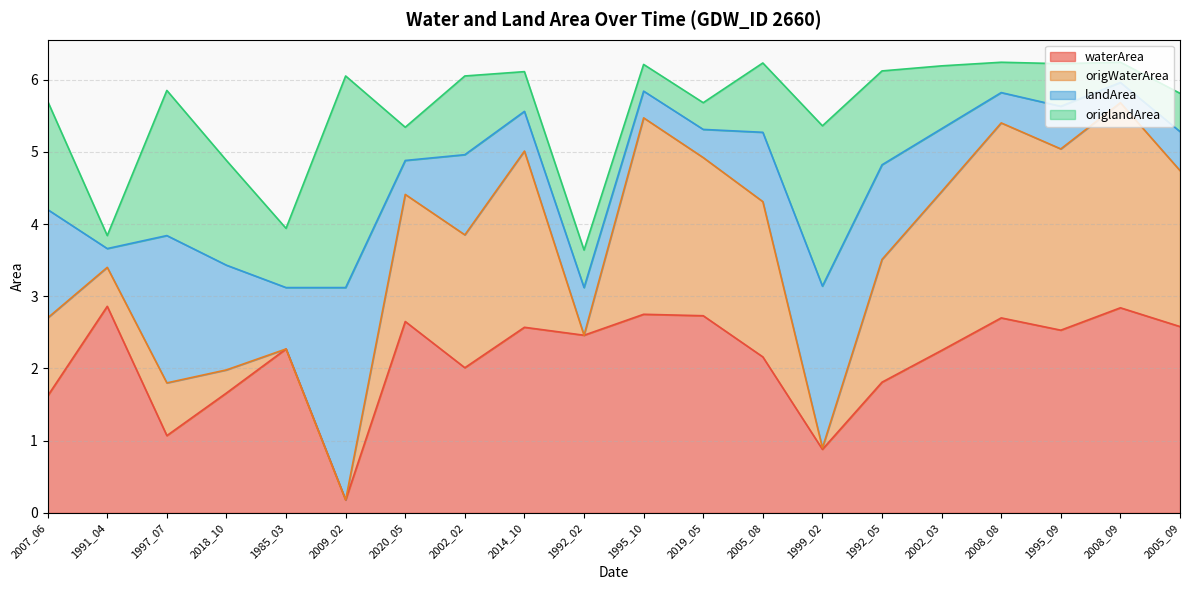

In origWaterArea, how many points are higher than both neighbors (excluding endpoints)?

5